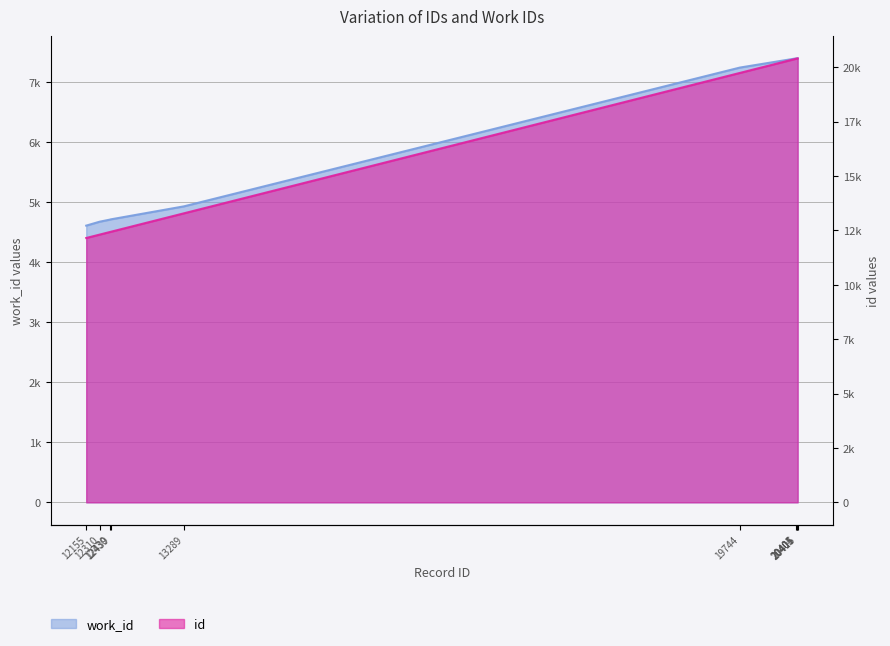

List the series in order of their overall mean, lowest first.

work_id, id